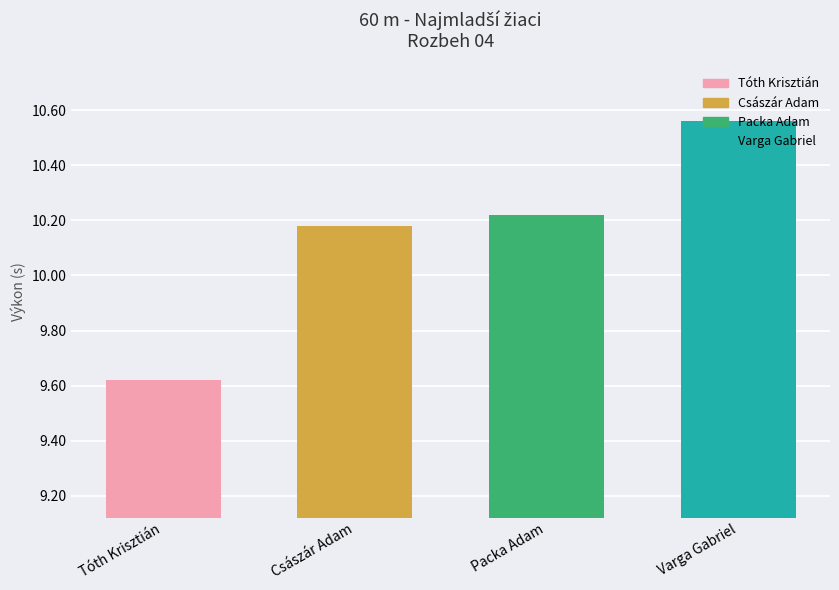

What is the change in value from Packa Adam to Varga Gabriel?

+0.3